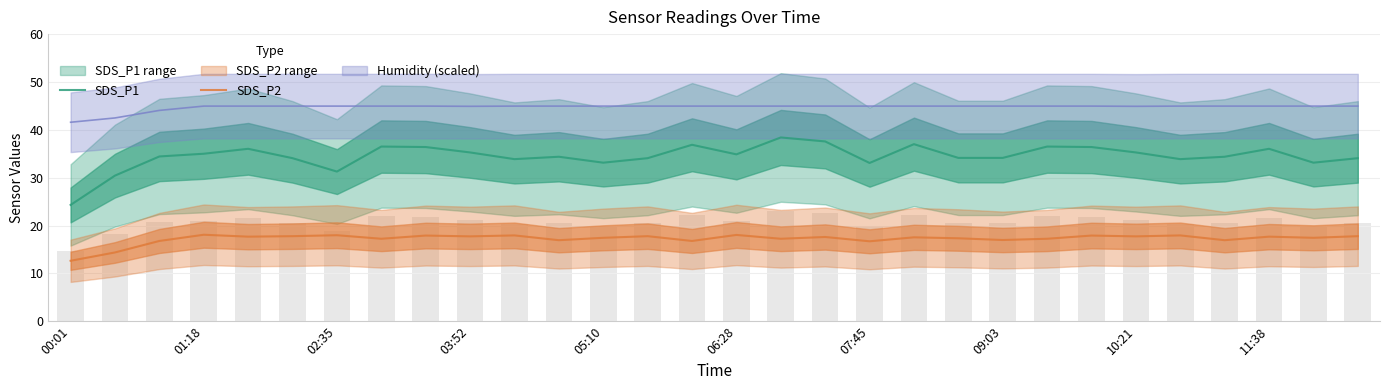

Are the bars grouped side by side (vs. stacked)?

Yes